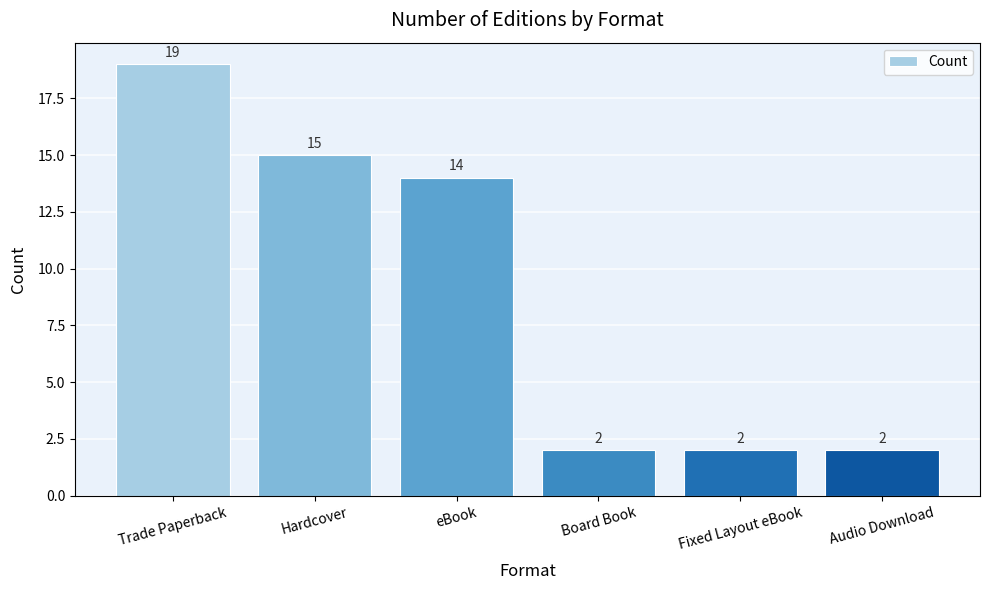

Is it true that the value at Fixed Layout eBook is 2?

True